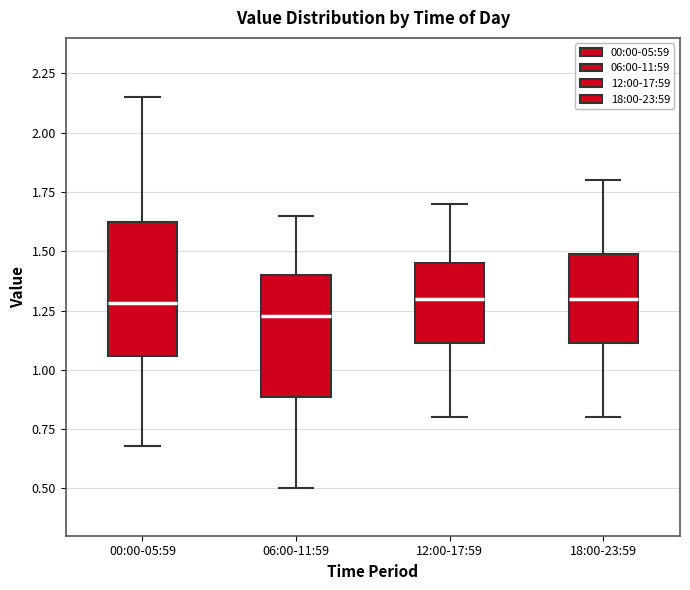

Comparing the boxes themselves (not the whiskers), which one is the tallest?

00:00-05:59